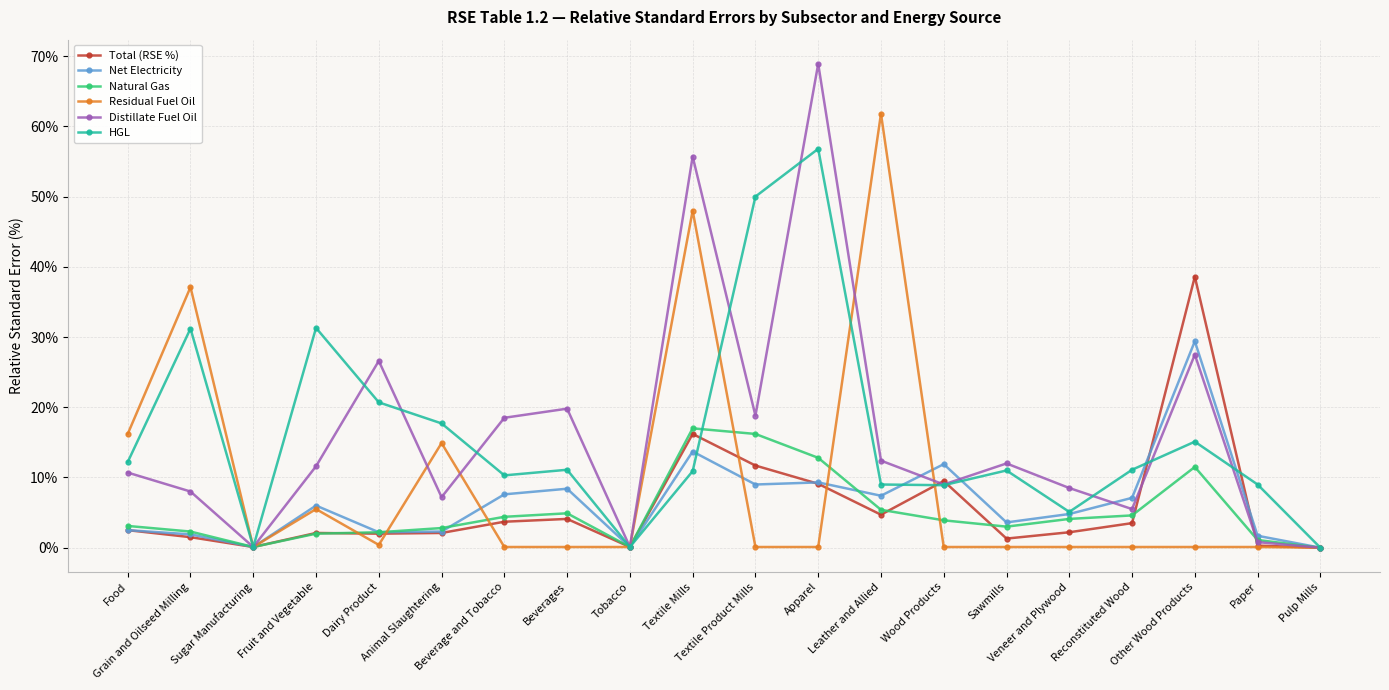

At how many categories does at least one series exceed 41?

4